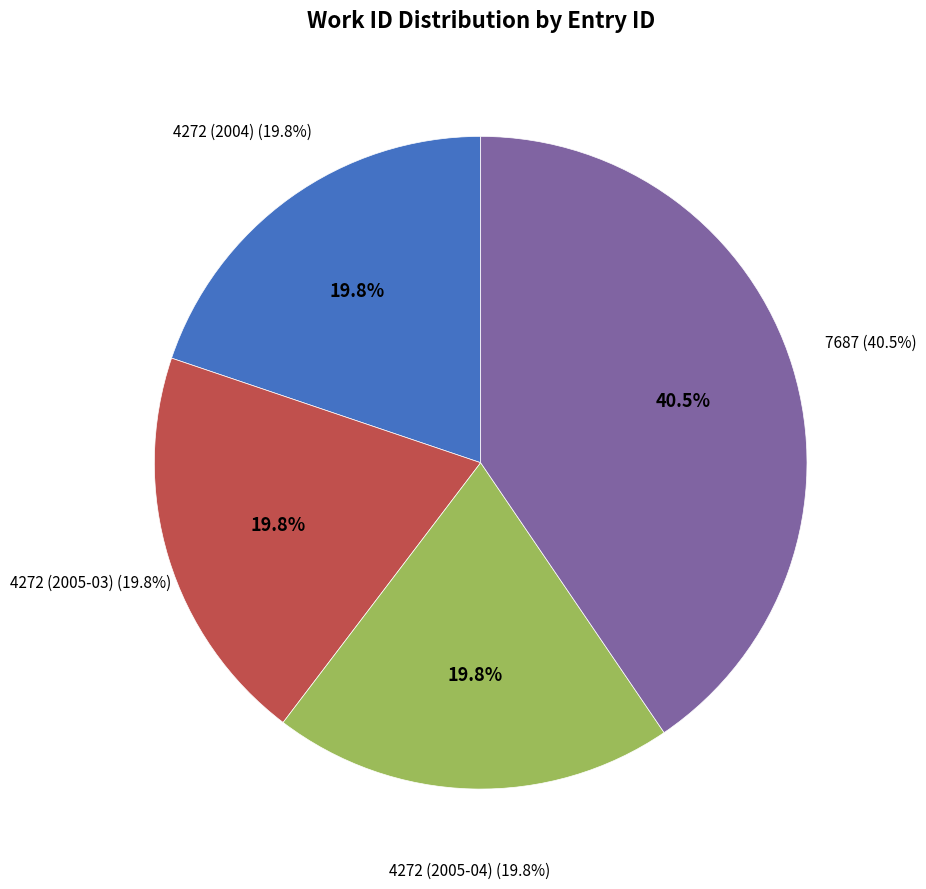

True or false: 4272 (2004) accounts for 32% of the total.

False